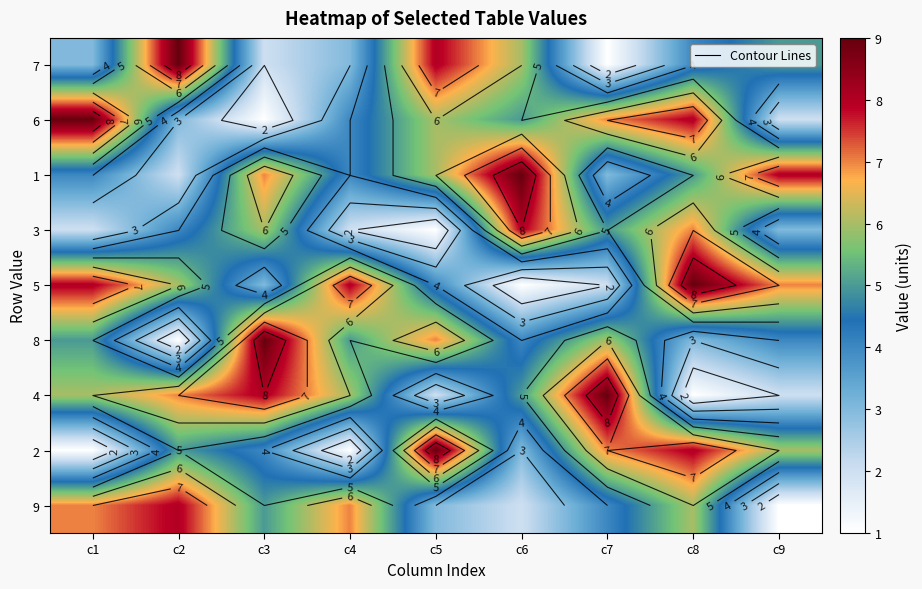

Which has a higher value, c2 or c5?

c2